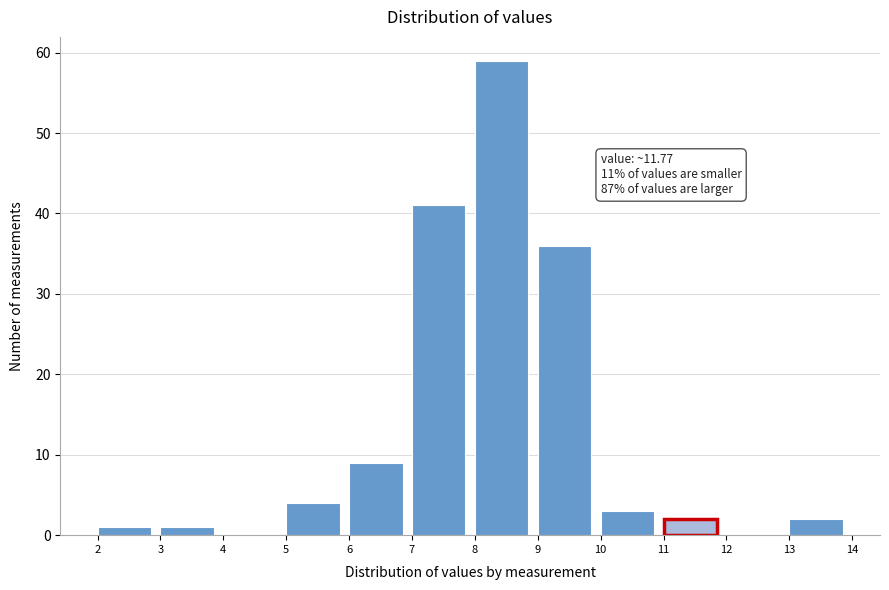

Which range on the x-axis has the tallest bar?

8 to 9